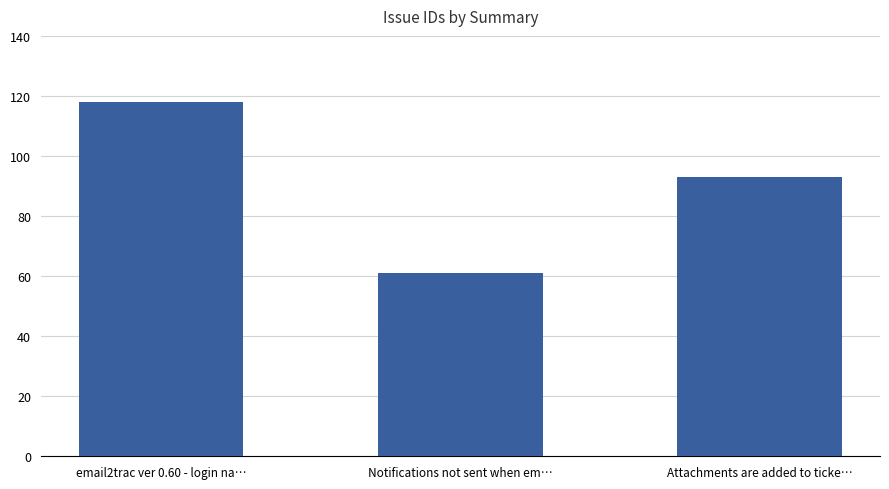

What is the maximum value shown in the chart?

118